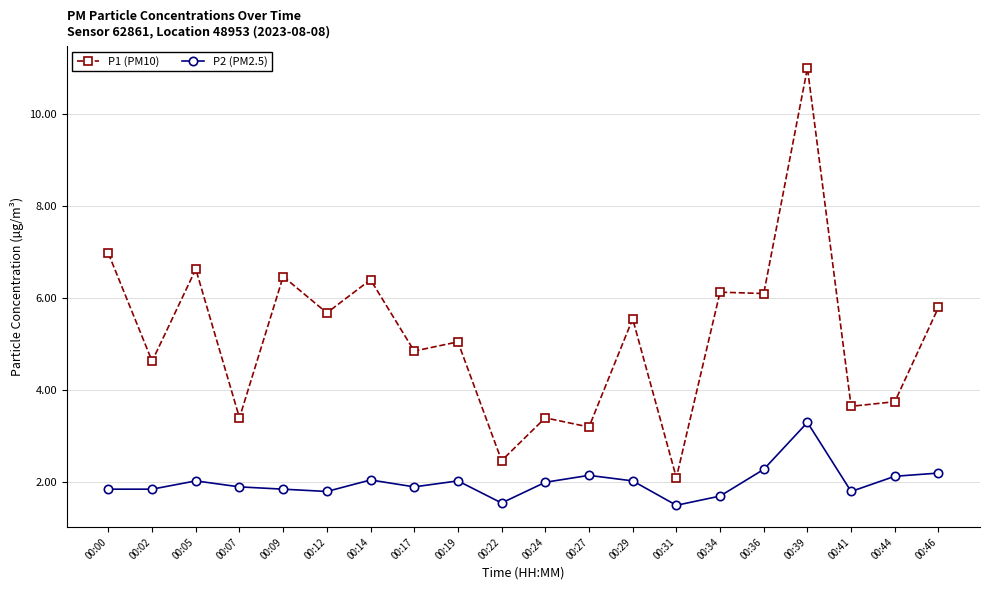

True or false: P2 (PM2.5) has more than 0 points higher than both neighbors.

True